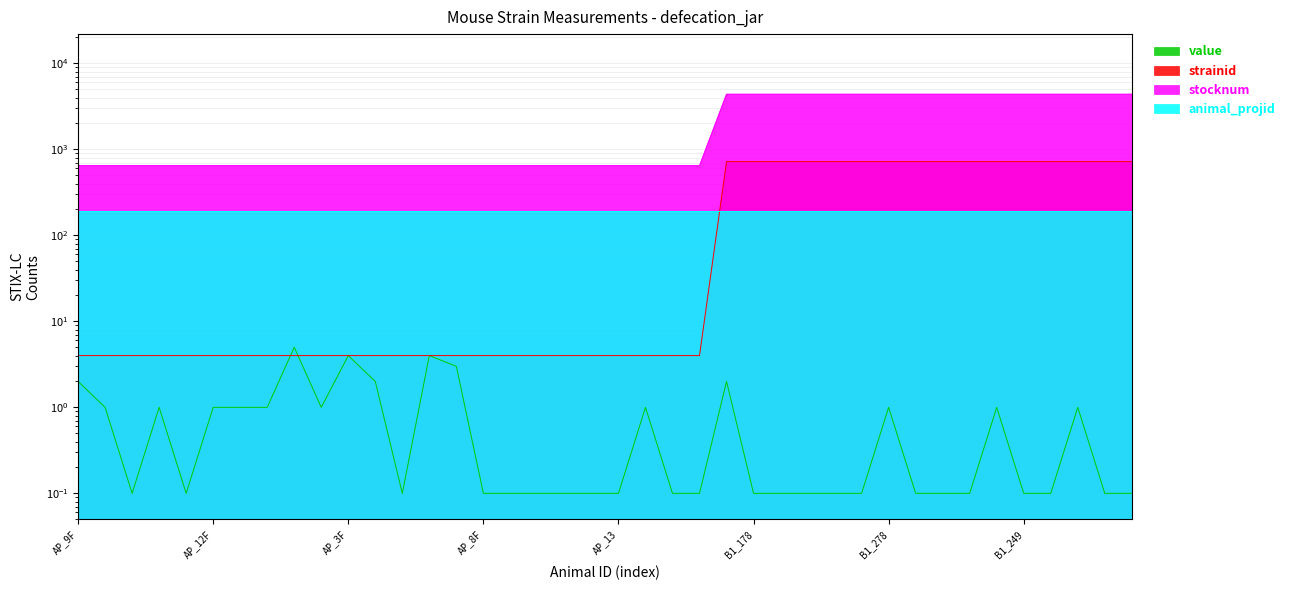

Is the value of value at AP_12 greater than the value of strainid at AP_15?

No